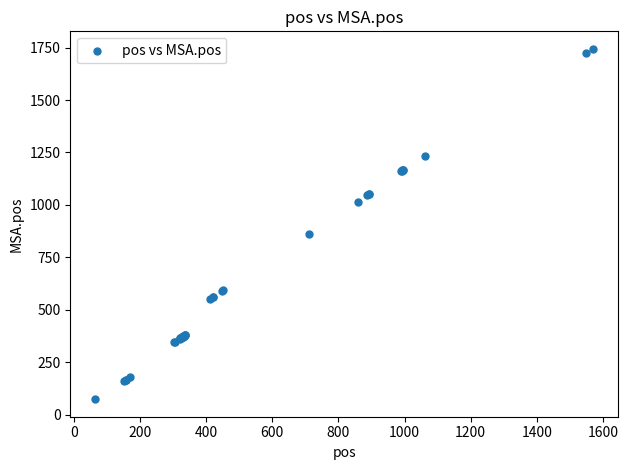

What Y value in the scatter plot is closest to 908?

862